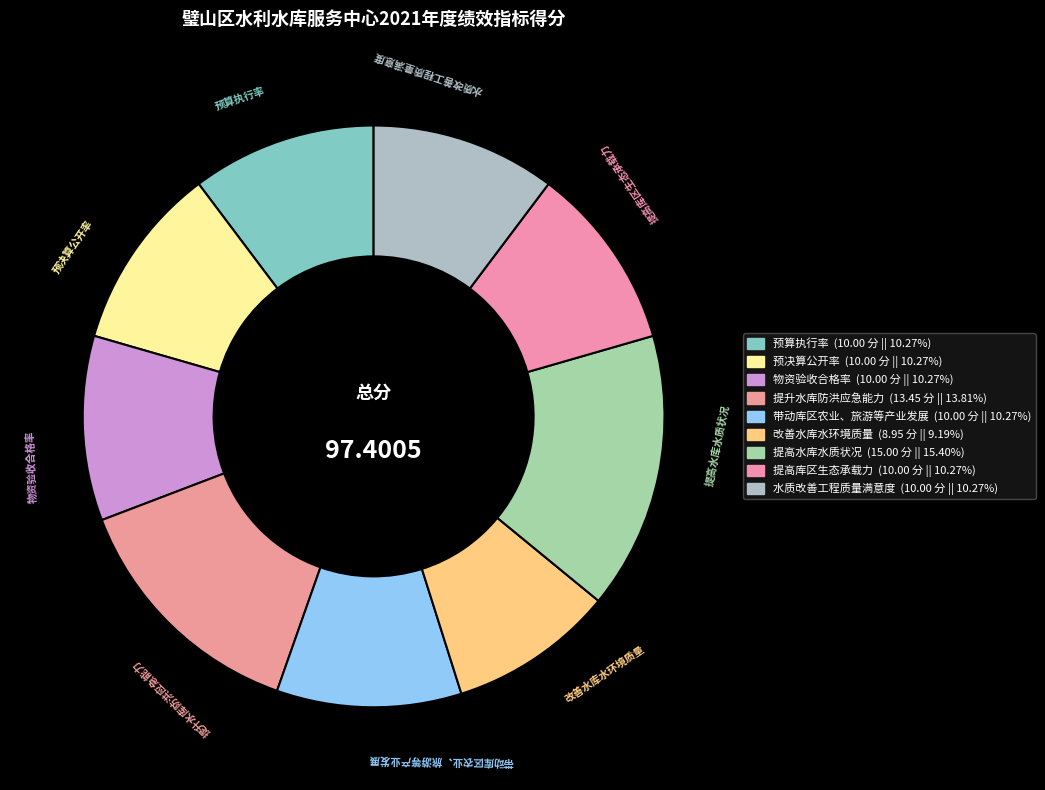

Does 提高库区生态承载力 represent more than half of the total?

No